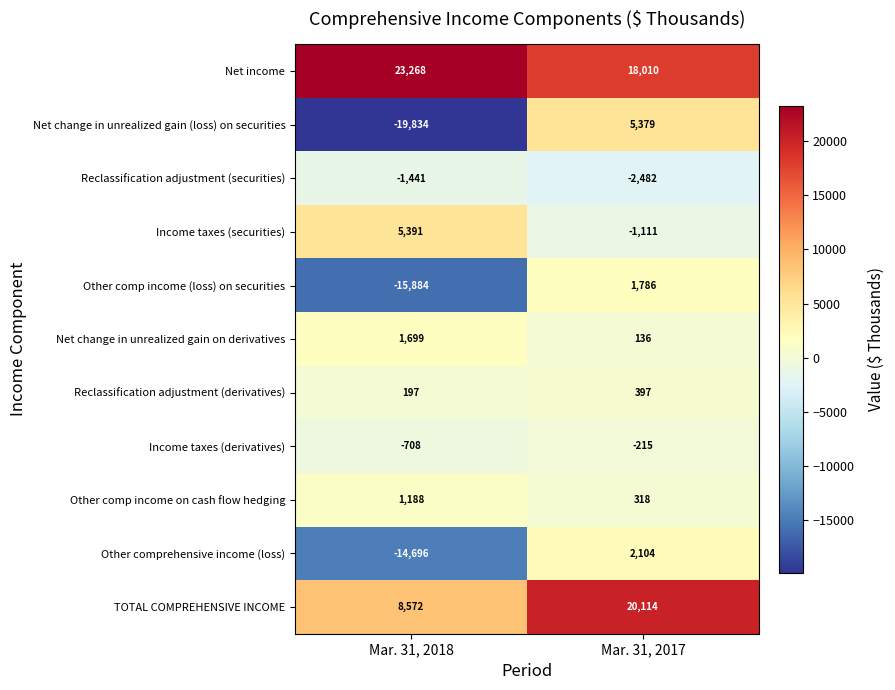

True or false: Other comp income (loss) on securities has a value of -24798 at Mar. 31, 2018.

False